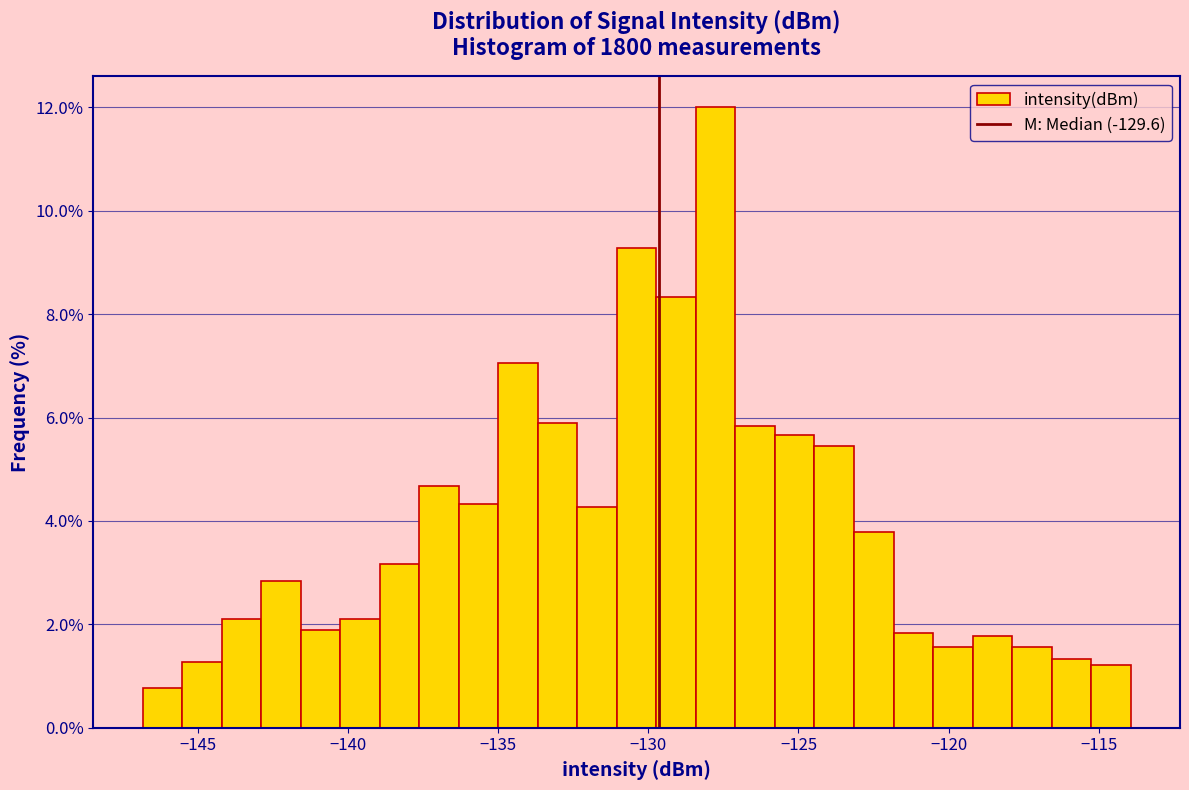

Read against the x-axis, roughly where is the centre of the tallest bar?

-128.0